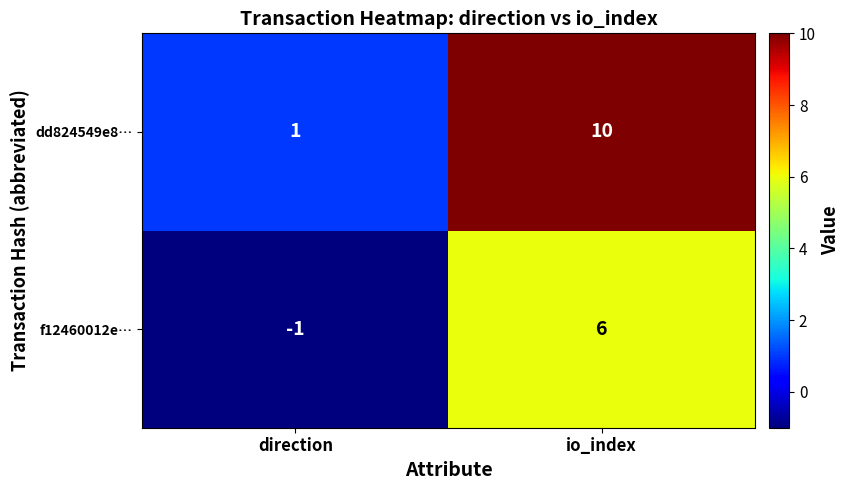

Reading left to right, what are all the values shown in this chart?

dd824549e8…: direction=1	io_index=10
f12460012e…: direction=-1	io_index=6